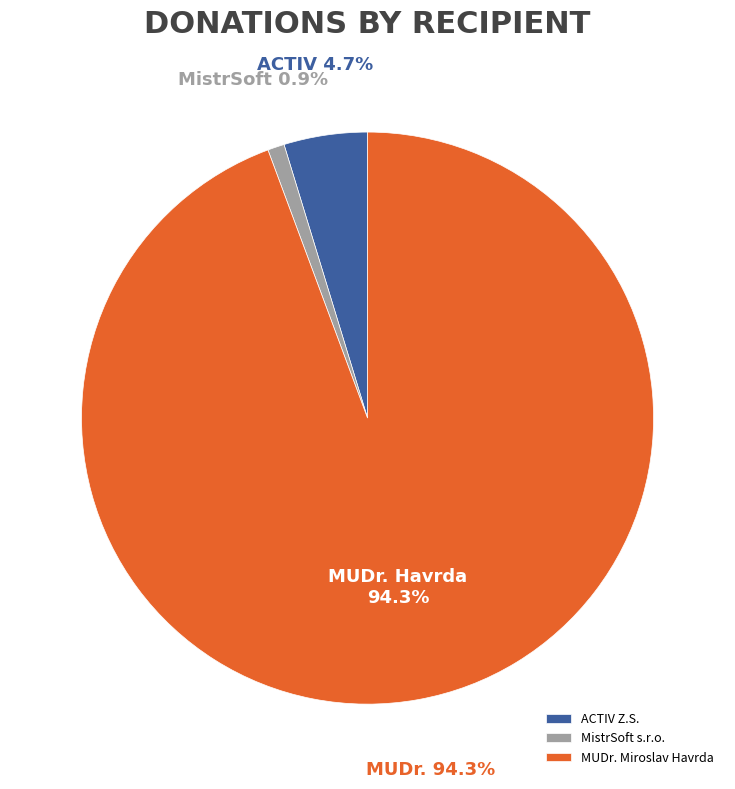

To the nearest percent, what is the combined percentage of MistrSoft s.r.o. and MUDr. Miroslav Havrda?

95%